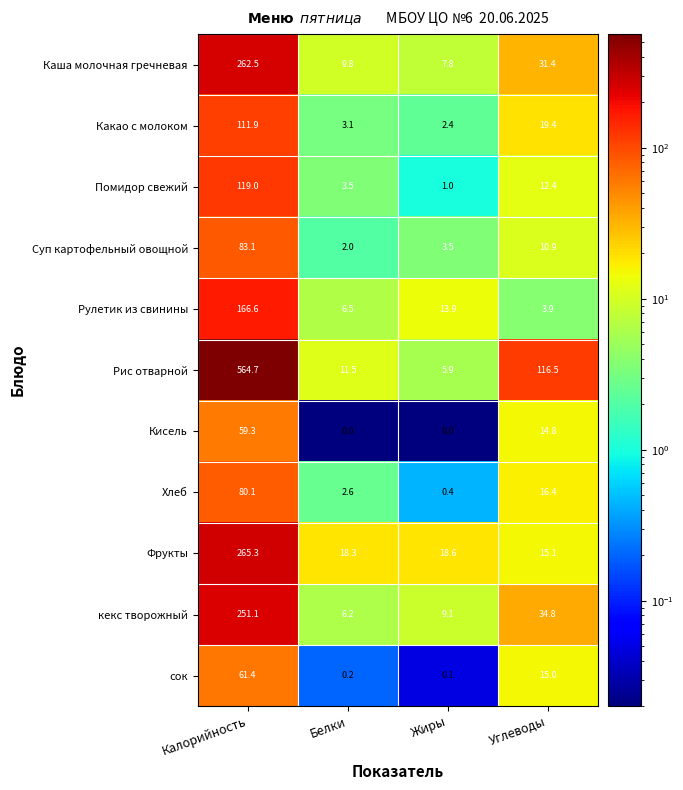

What is the sum of all Помидор свежий values?

135.9